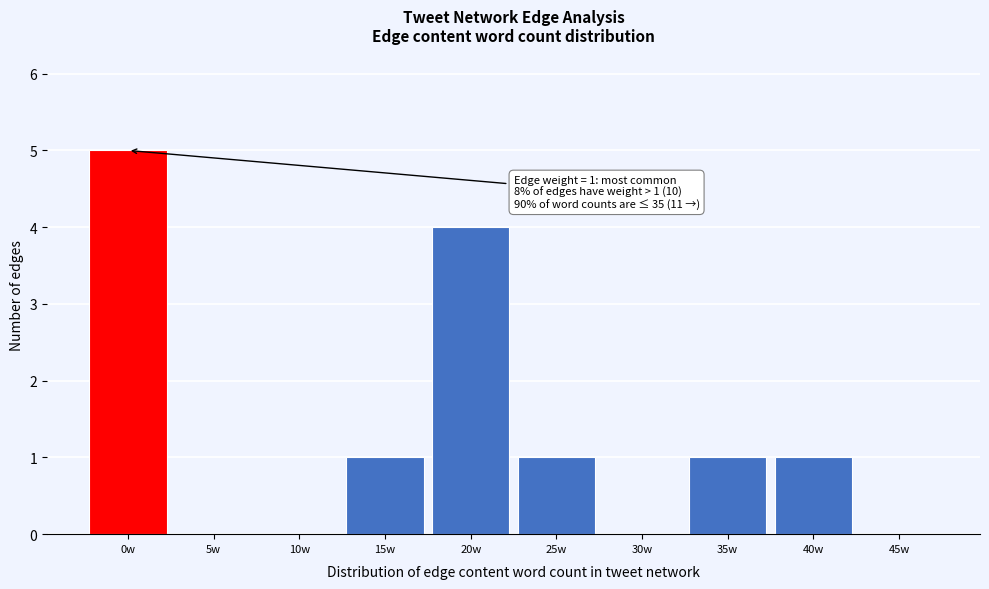

Reading left to right, extract all data points from this chart.

0w=5	5w=0	10w=0	15w=1	20w=4	25w=1	30w=0	35w=1	40w=1	45w=0